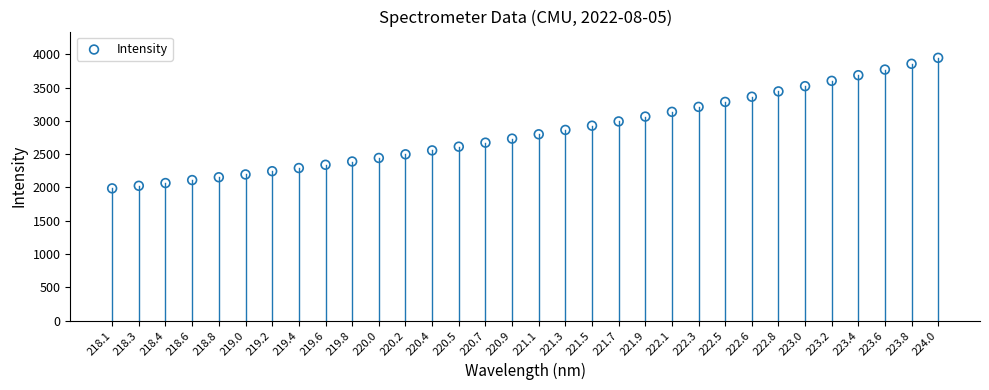

What is the range of X values (max minus min)?

5.9